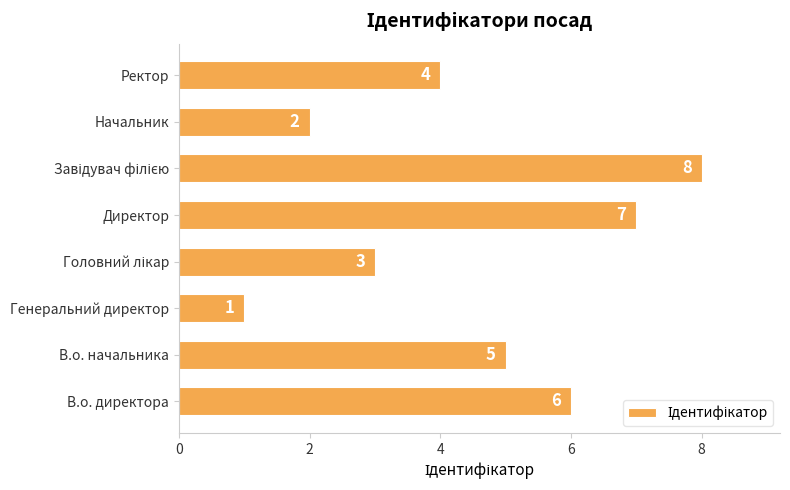

Where is the data nearest to the value 4?

Ректор